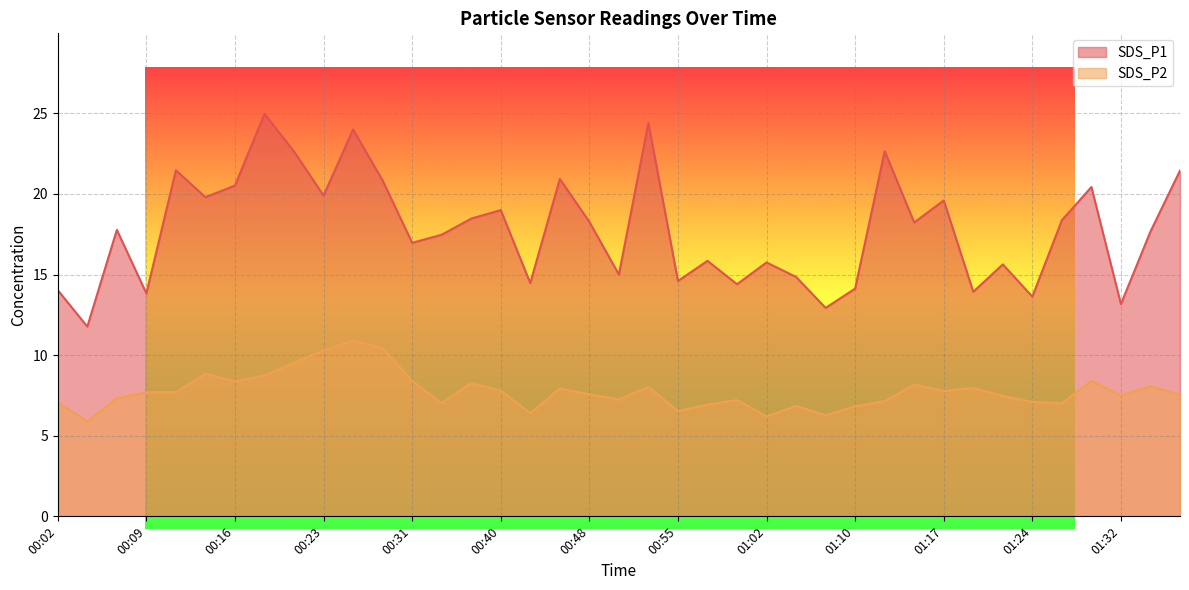

The SDS_P2 series shows 11.9 at 00:38. True or false?

False